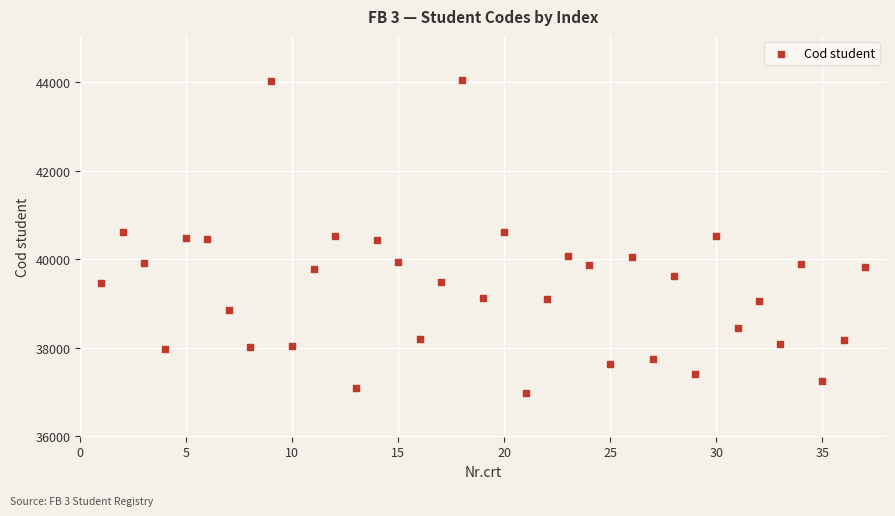

What is the range of X values (max minus min)?

36